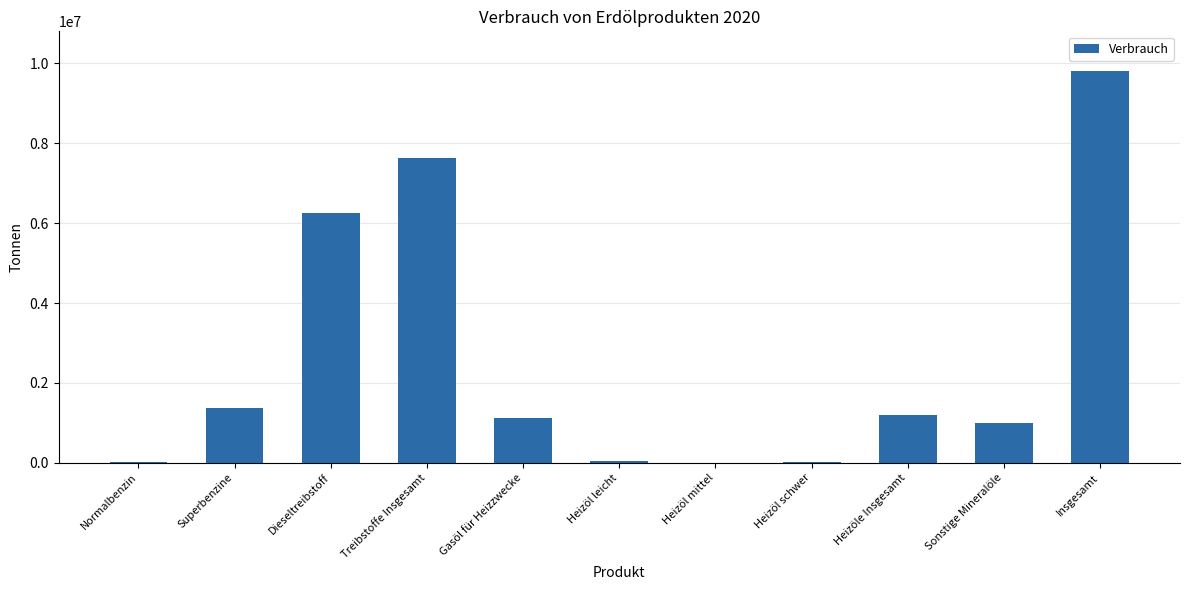

Where is the data nearest to the value 4910355?

Dieseltreibstoff